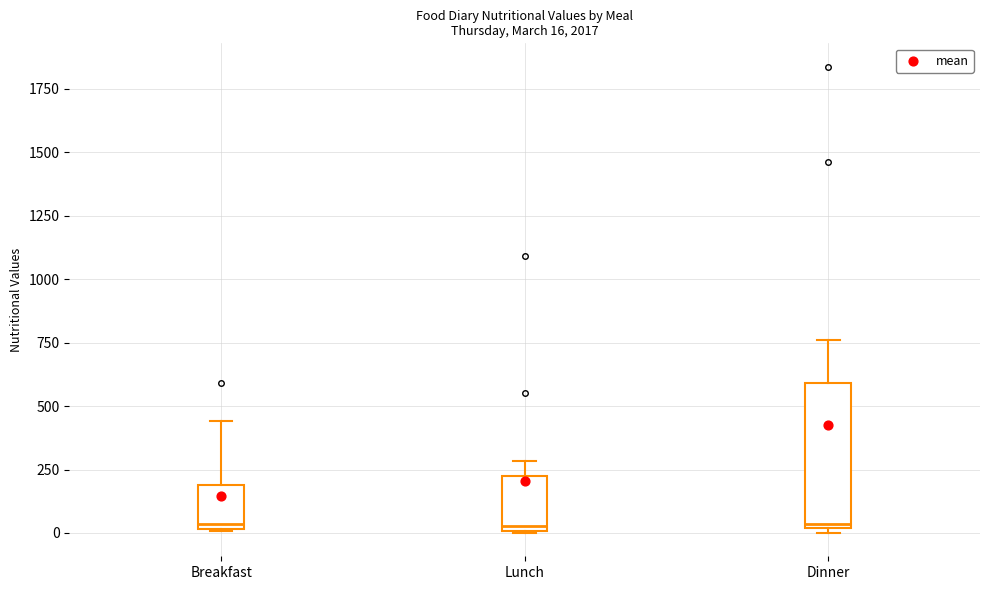

Comparing the boxes themselves (not the whiskers), which one is the tallest?

Dinner